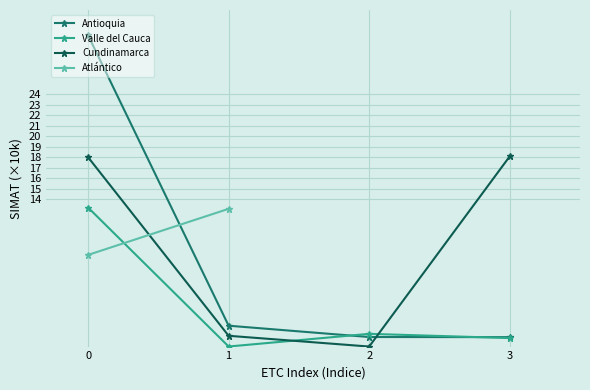

What is the difference between the second highest and minimum values in the Cundinamarca series?

18.0